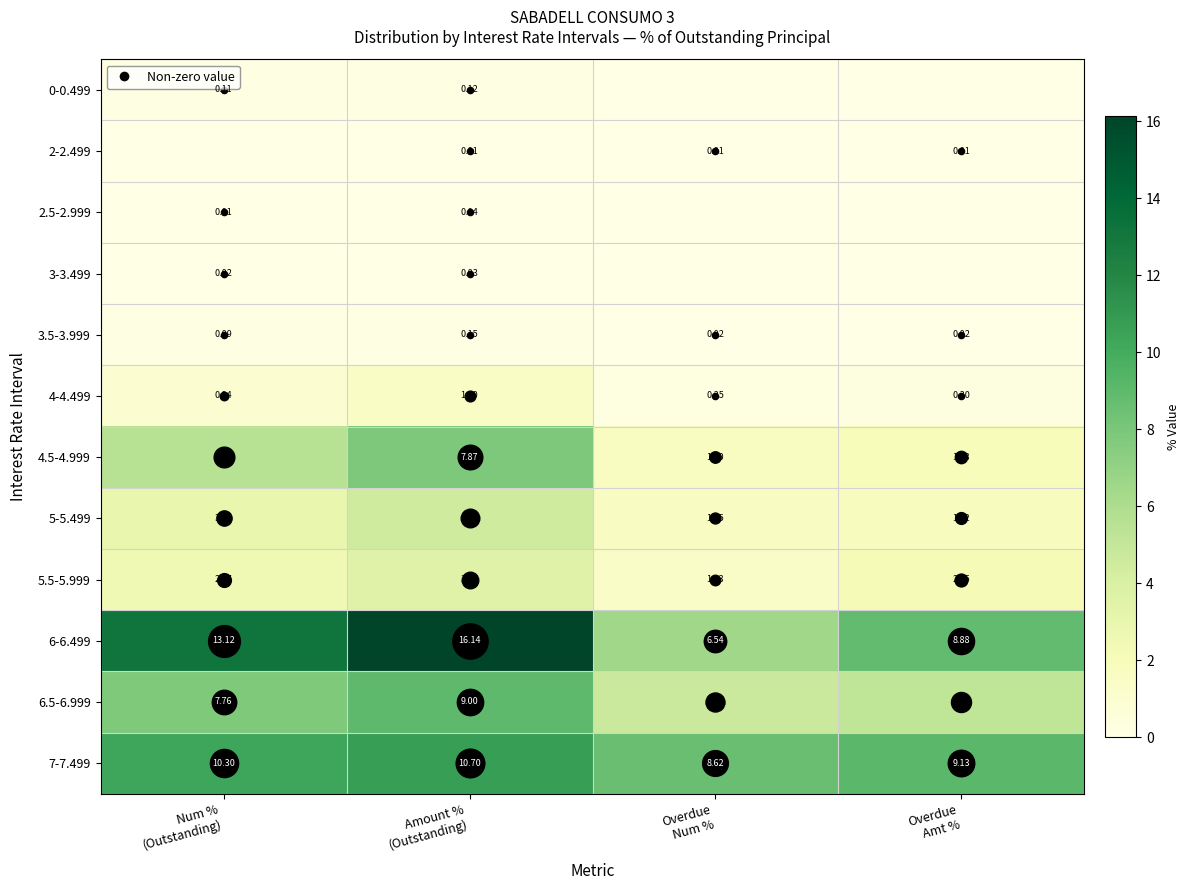

At which label is 5.5-5.999 closest to 2?

Overdue Amt %